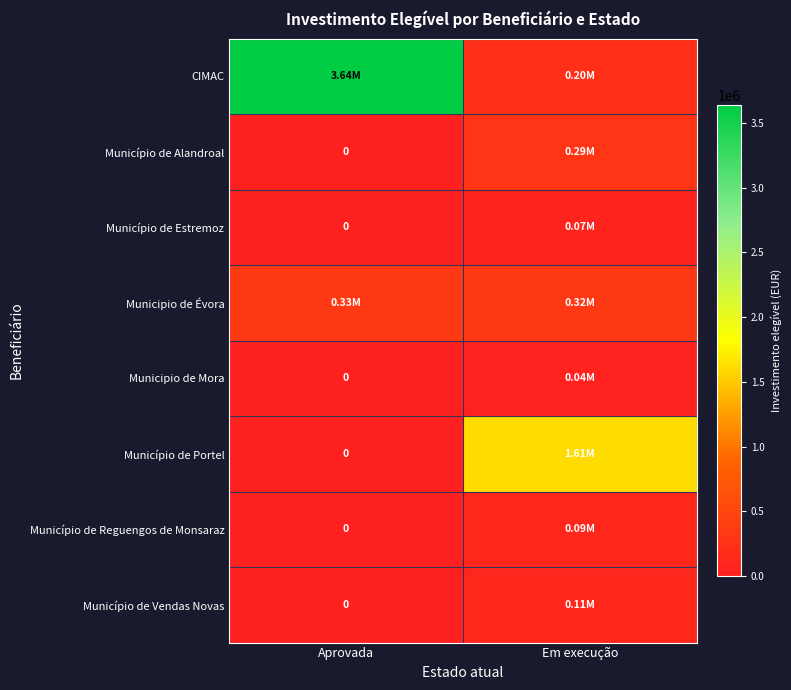

List the series in order of their peak value, highest first.

CIMAC, Município de Portel, Municipio de Évora, Município de Alandroal, Município de Vendas Novas, Município de Reguengos de Monsaraz, Município de Estremoz, Municipio de Mora